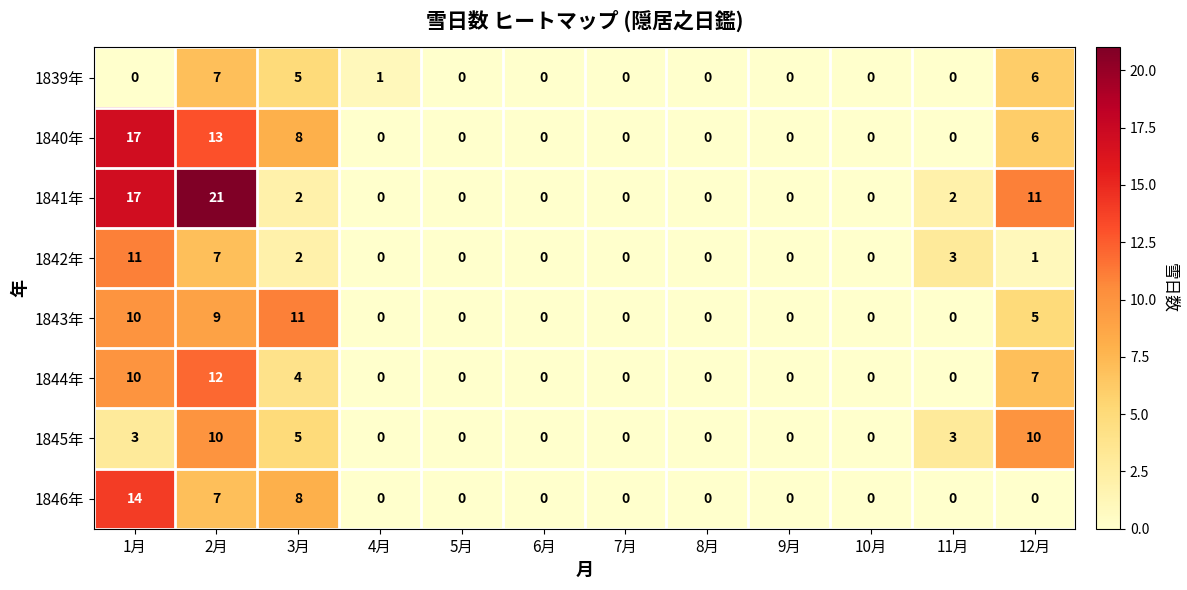

What is the approximate value of 1845年 at 12月?

10